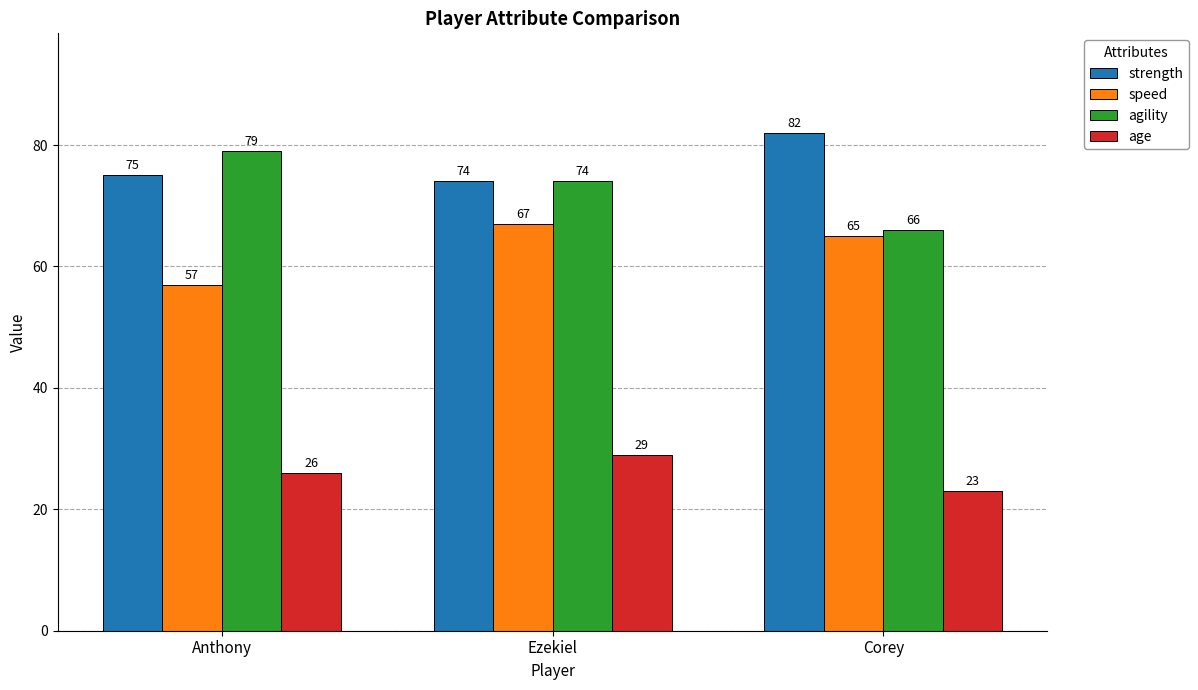

At Corey, list the series in order from largest to smallest.

strength, agility, speed, age